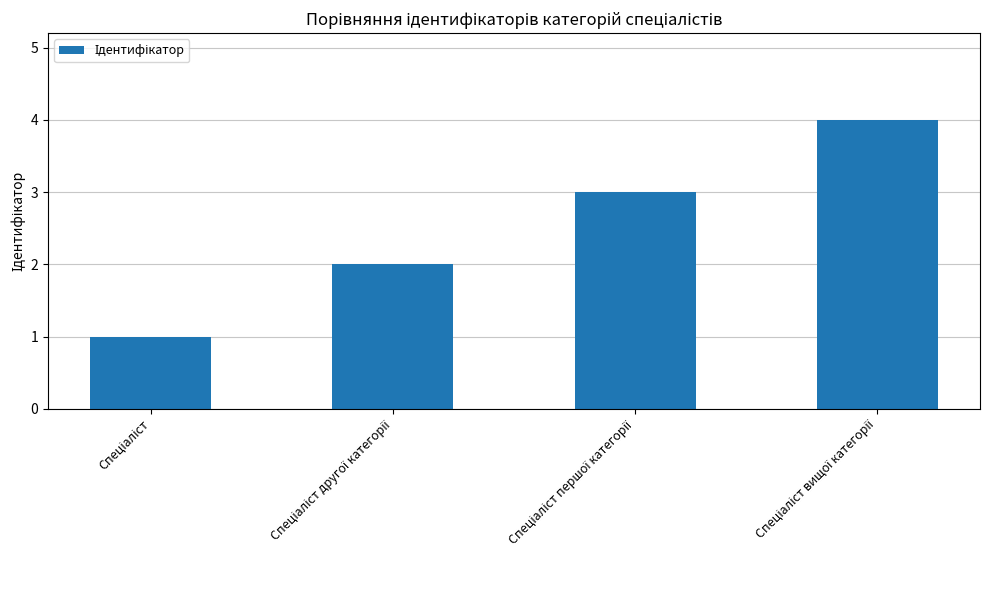

Does the chart contain any negative values?

No